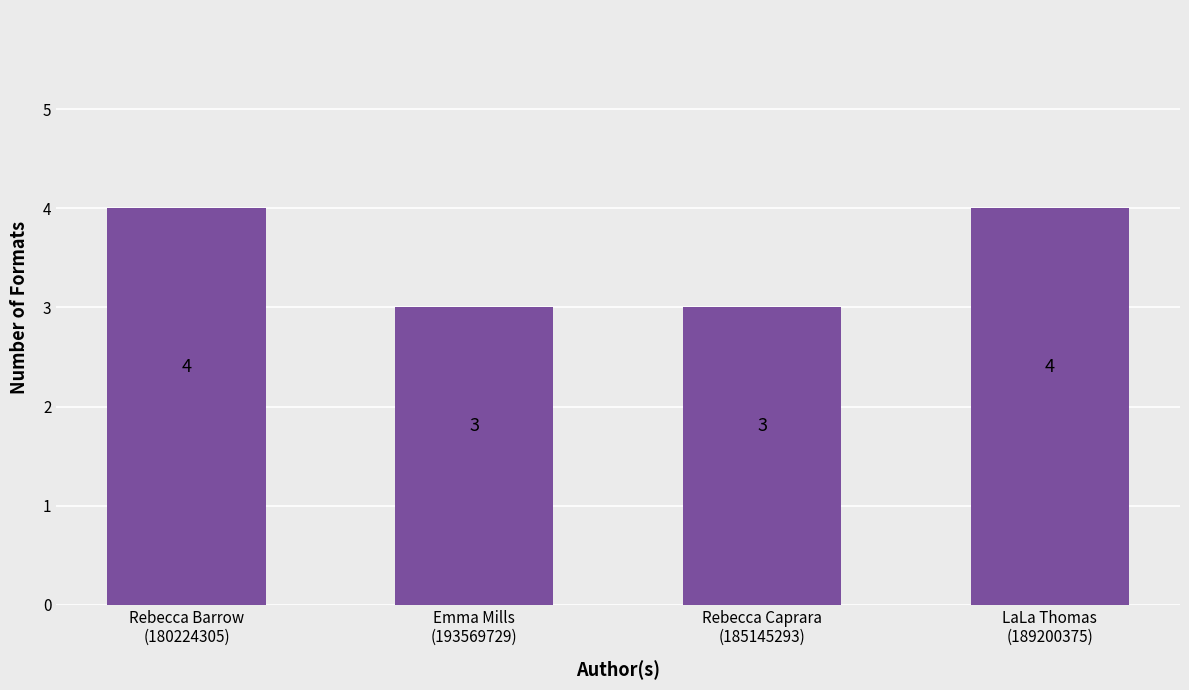

Reading left to right, transcribe all the data shown in this chart.

Rebecca Barrow
(180224305)=4	Emma Mills
(193569729)=3	Rebecca Caprara
(185145293)=3	LaLa Thomas
(189200375)=4